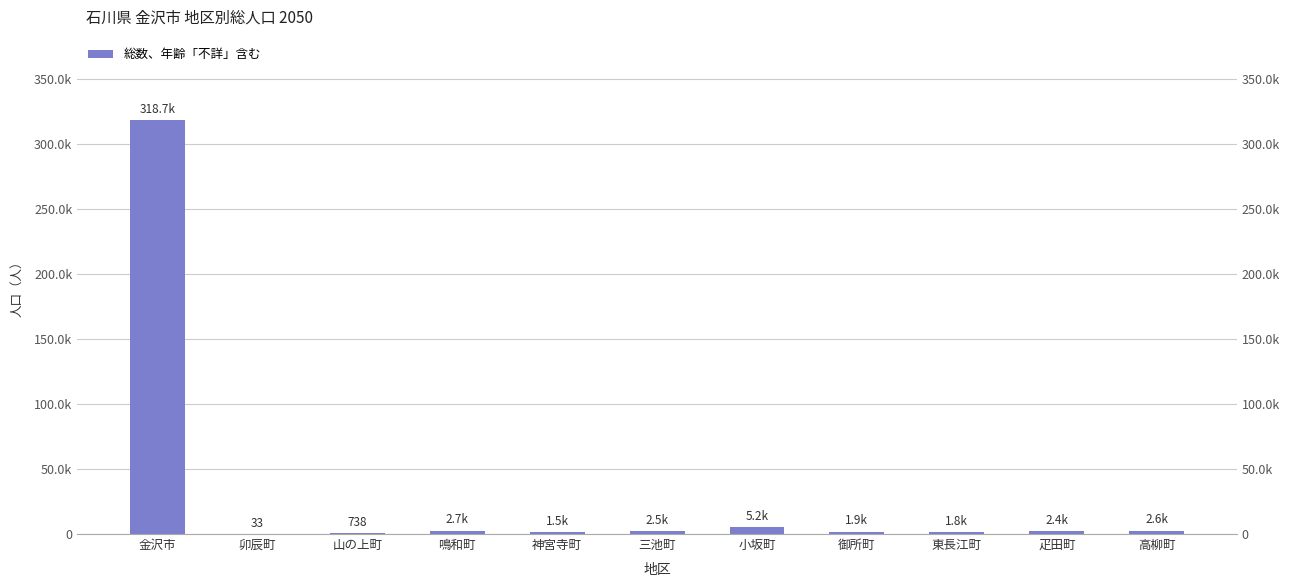

At which category does the chart reach its minimum across all series?

卯辰町